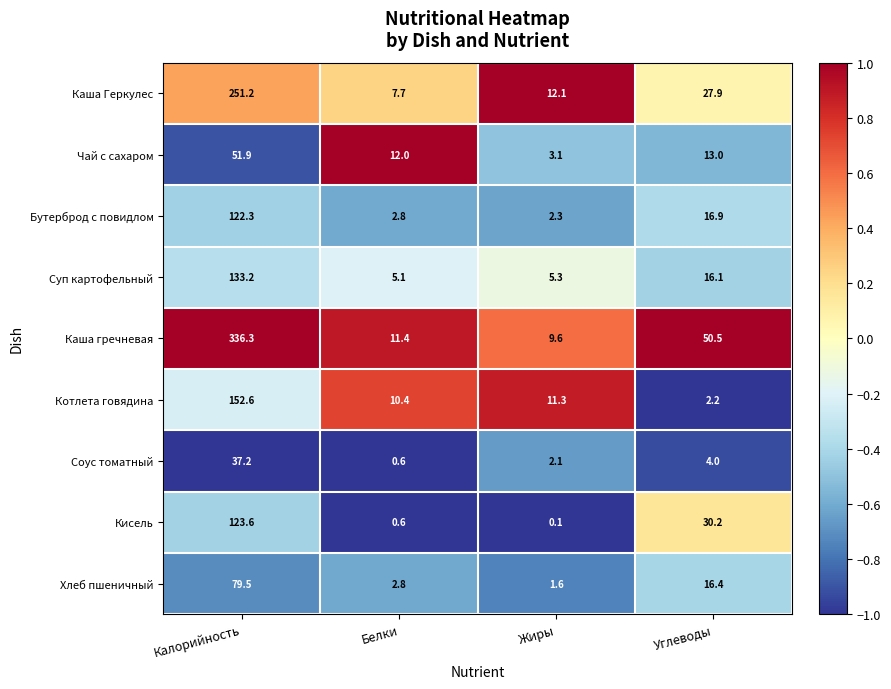

True or false: Бутерброд с повидлом has a value of 26.8 at Углеводы.

False